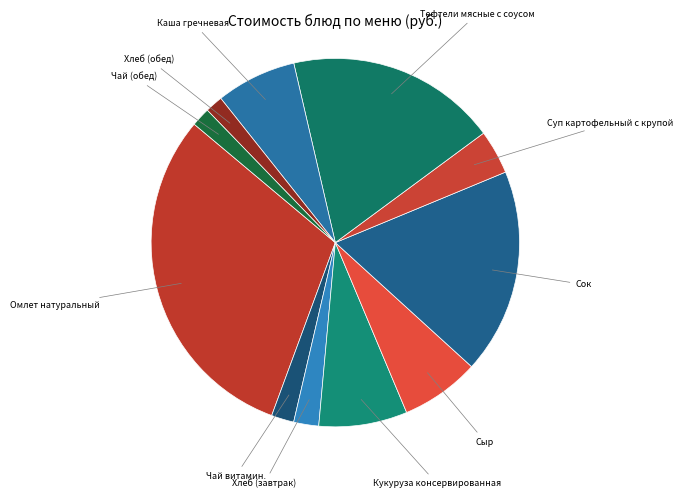

How many slices are in this pie chart?

11